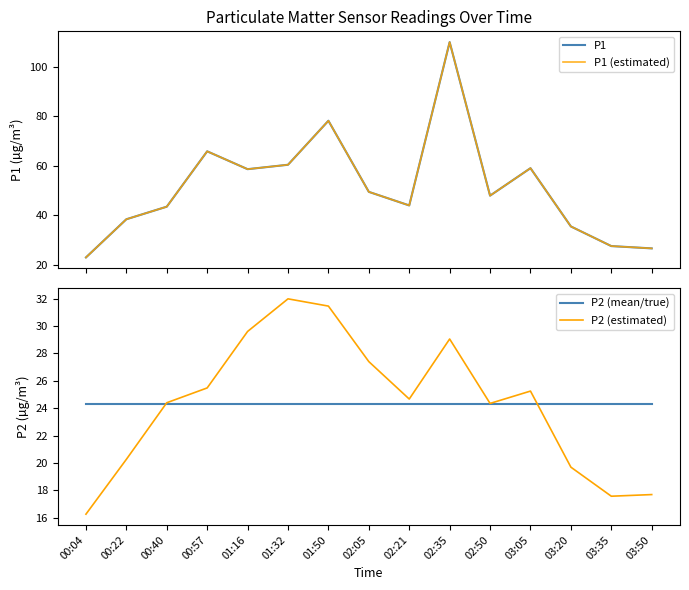

Where do P2 (mean/true) and P1 first cross each other?

00:04 and 00:22